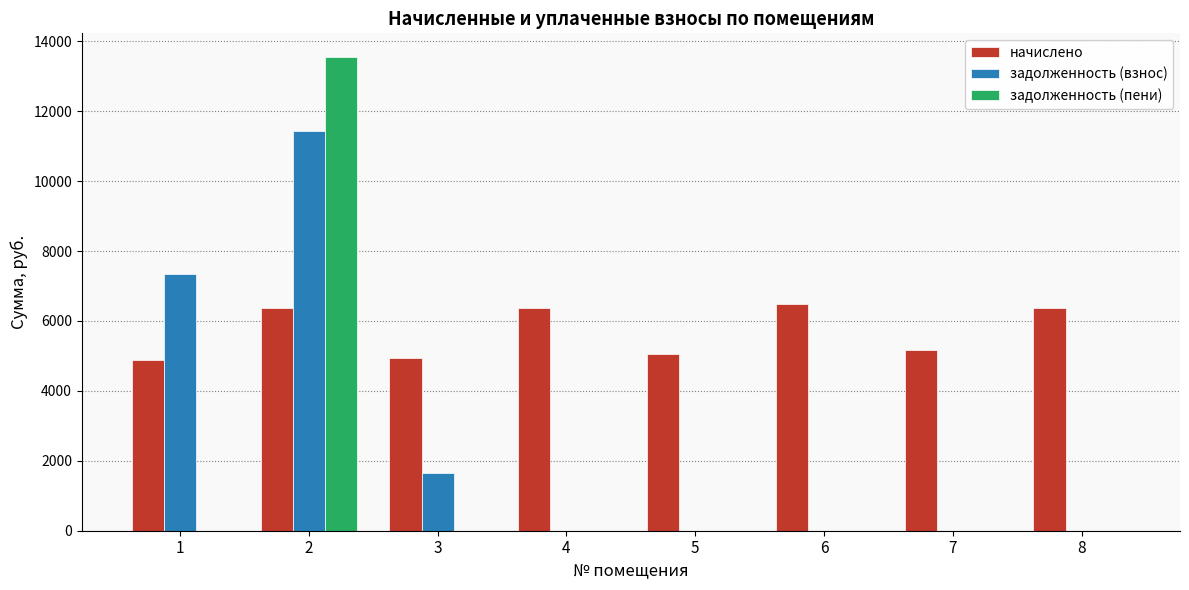

What is the sum of all начислено values?

45642.3